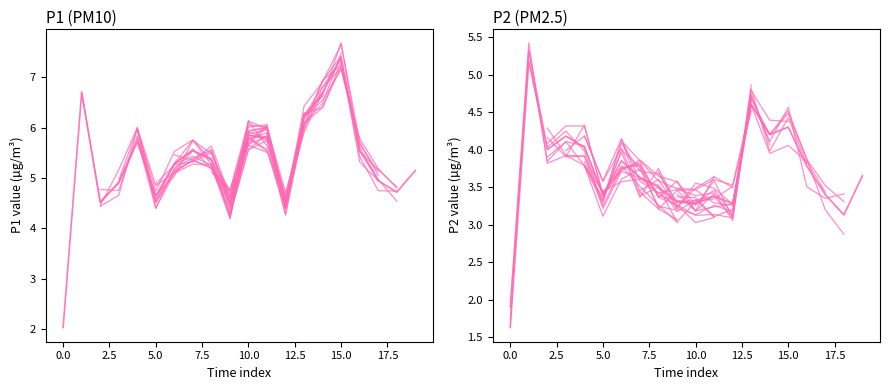

True or false: P1 (PM10) has a value of 6.7 at 14.

True